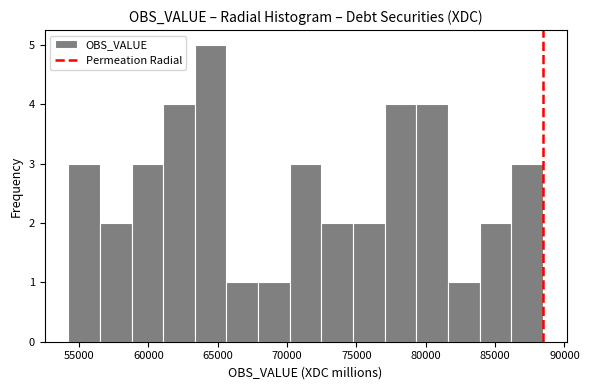

Over which range of the x-axis is the bar tallest?

63500 to 65500